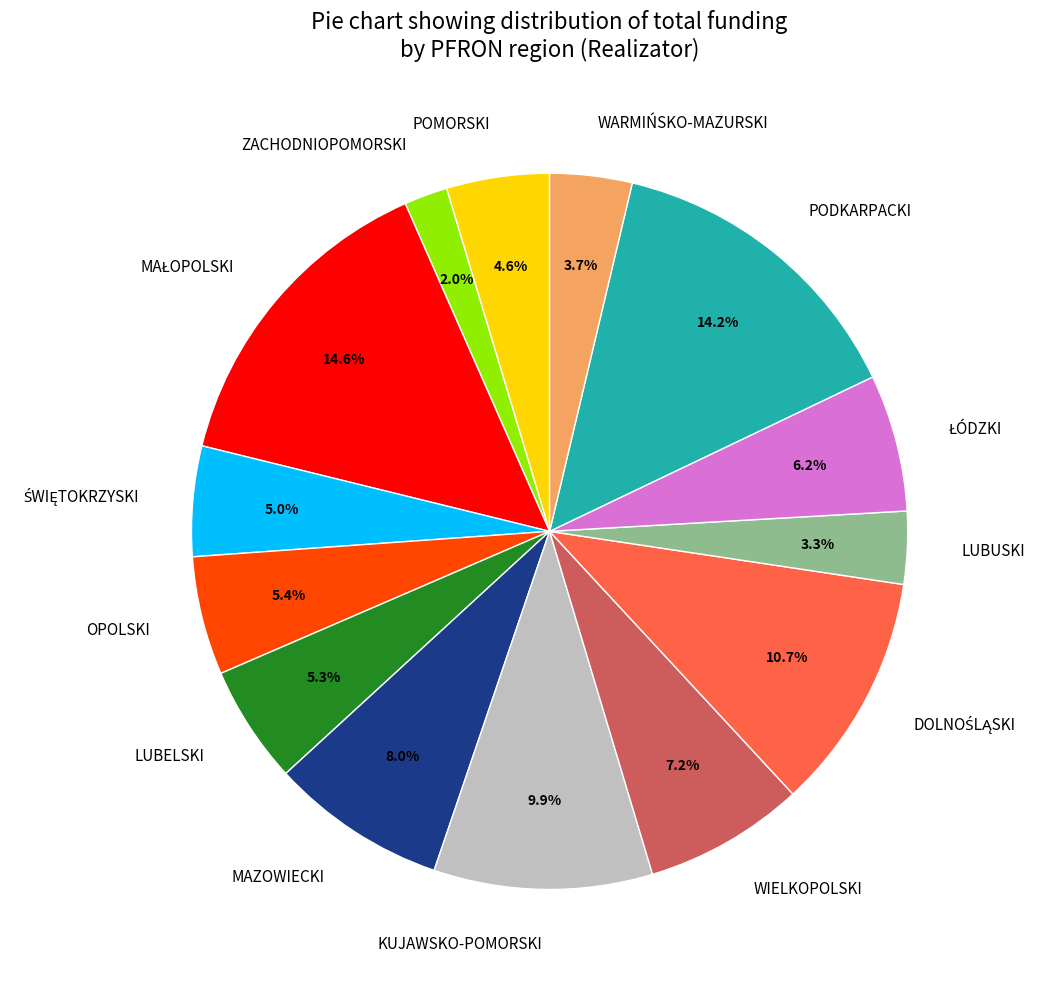

To the nearest percent, what is the average slice percentage?

7%